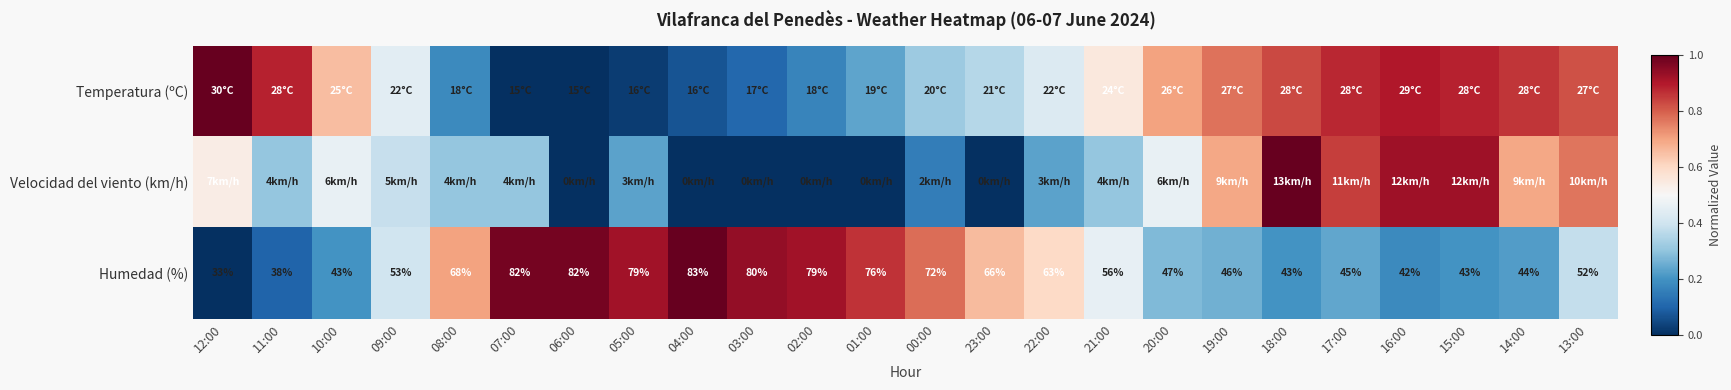

Which series has the largest total across all categories?

Humedad (%)